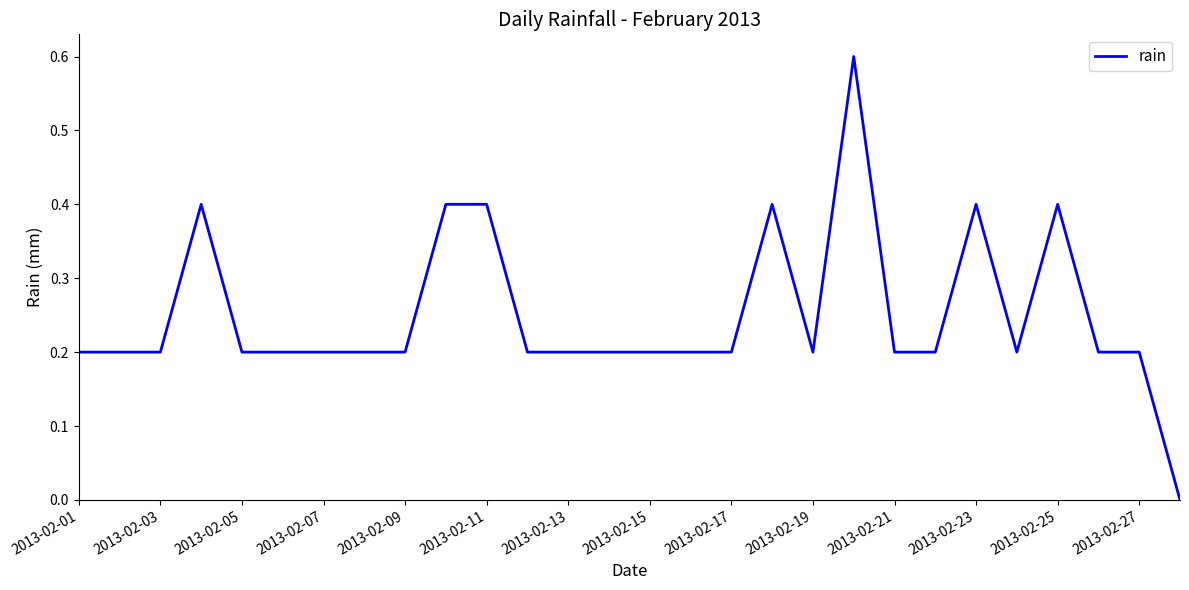

What is the maximum value shown in the chart?

0.6